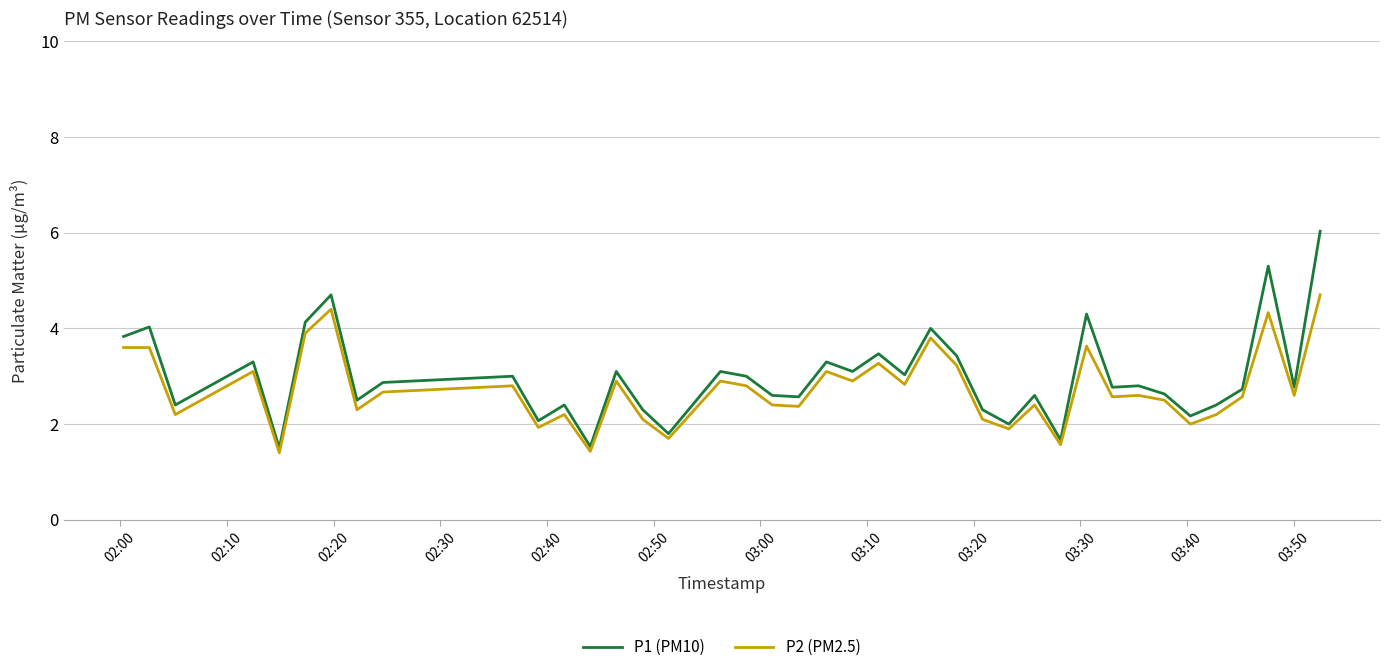

How many lines are shown in the chart?

2